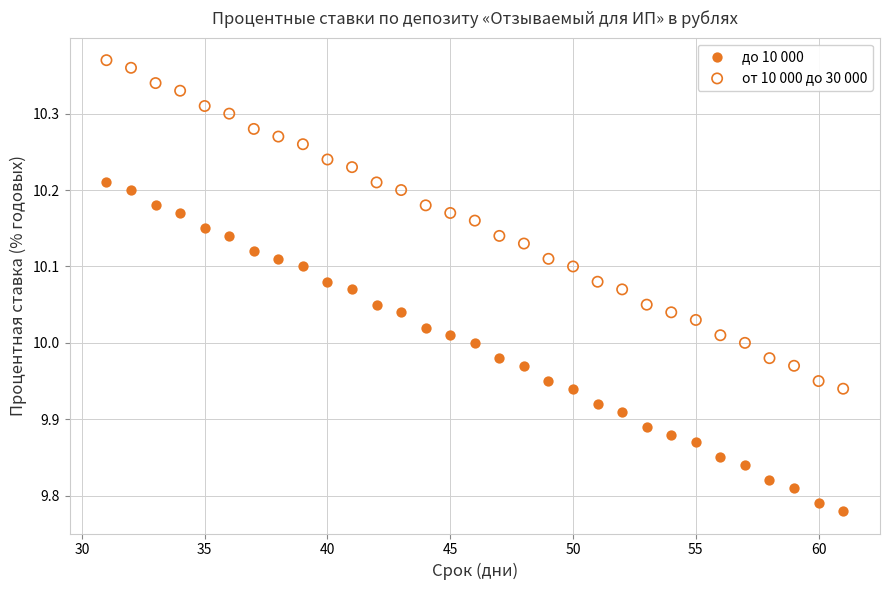

Which series reaches the minimum Y coordinate?

до 10 000